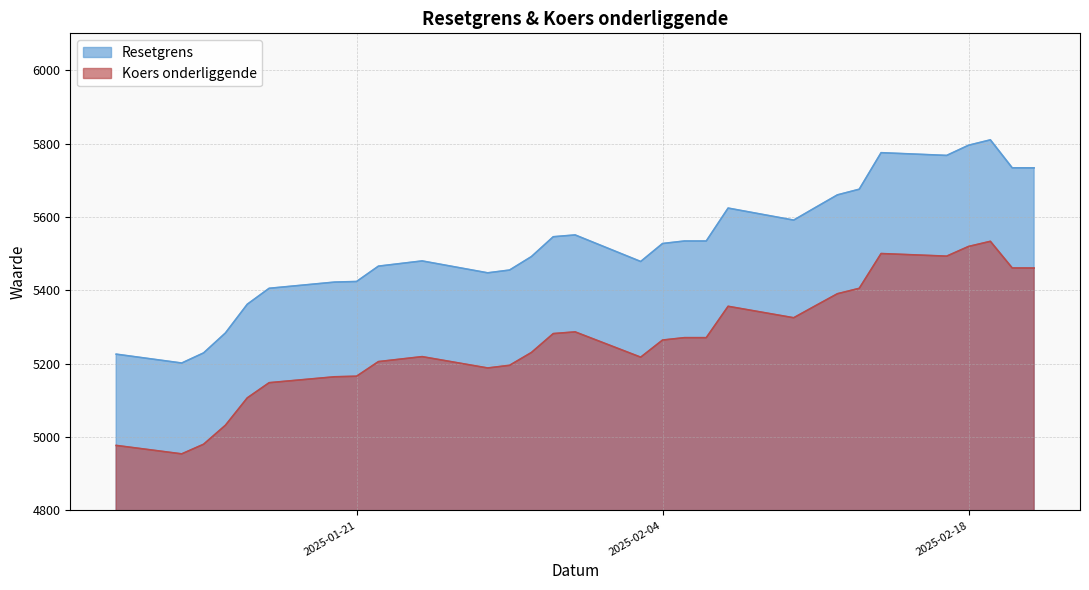

The value of Koers onderliggende at 2025-02-13 is 7466.0. True or false?

False